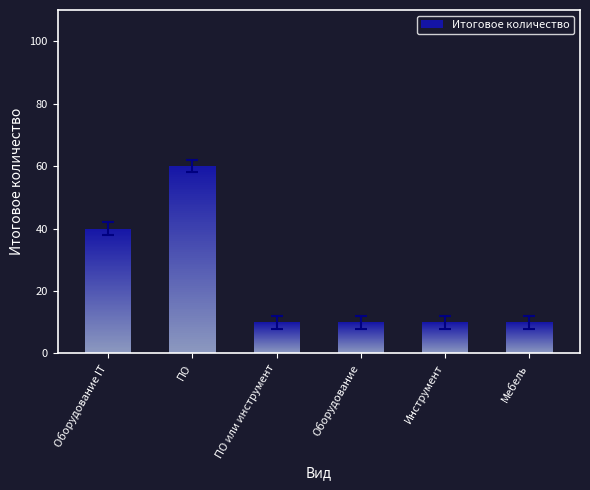

List the labels in order of value, largest first.

ПО, Оборудование IT, ПО или инструмент, Оборудование, Инструмент, Мебель